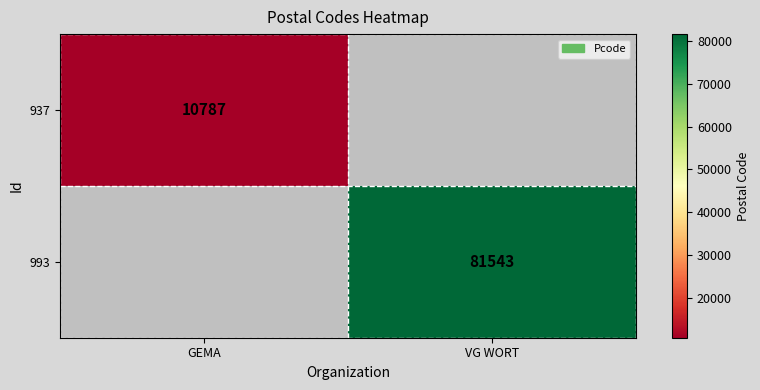

At how many categories does at least one series exceed 44780?

1